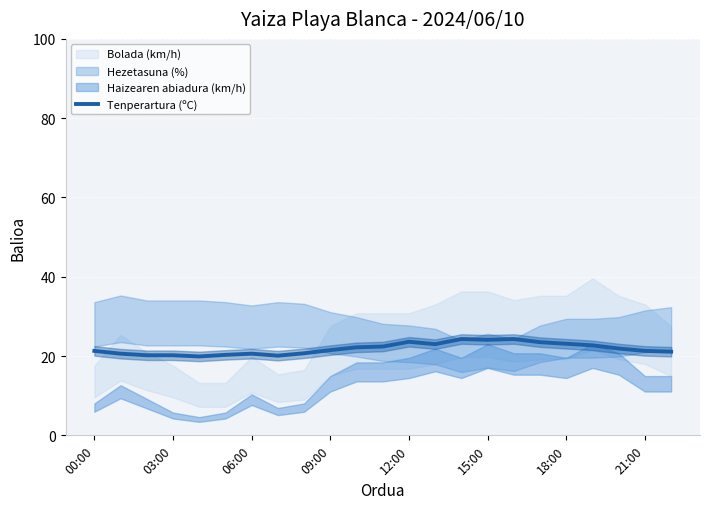

What is the difference between the maximum and minimum values?

4.4